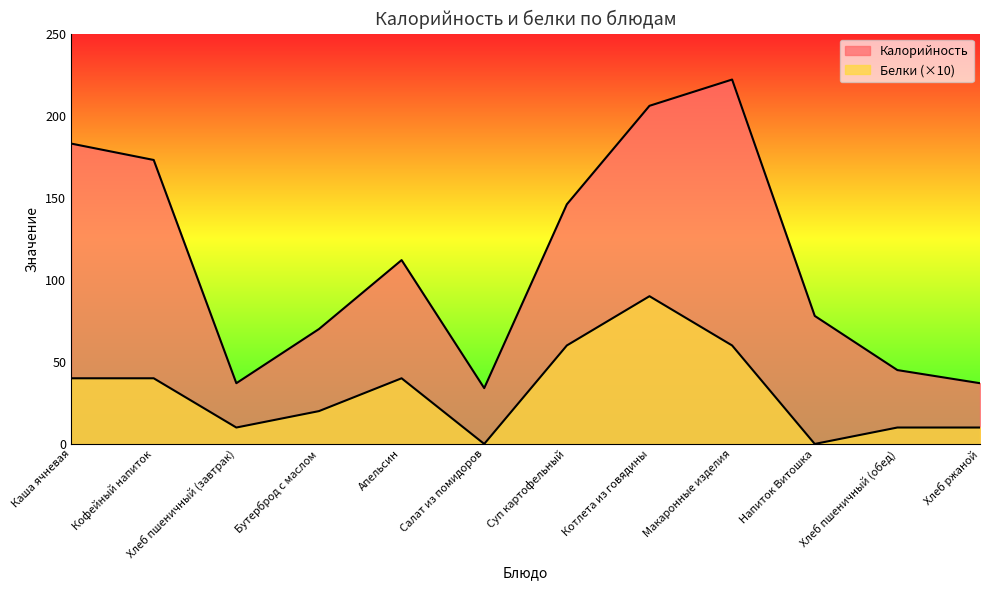

Between Салат из помидоров and Макаронные изделия, which series saw the biggest shift?

Калорийность